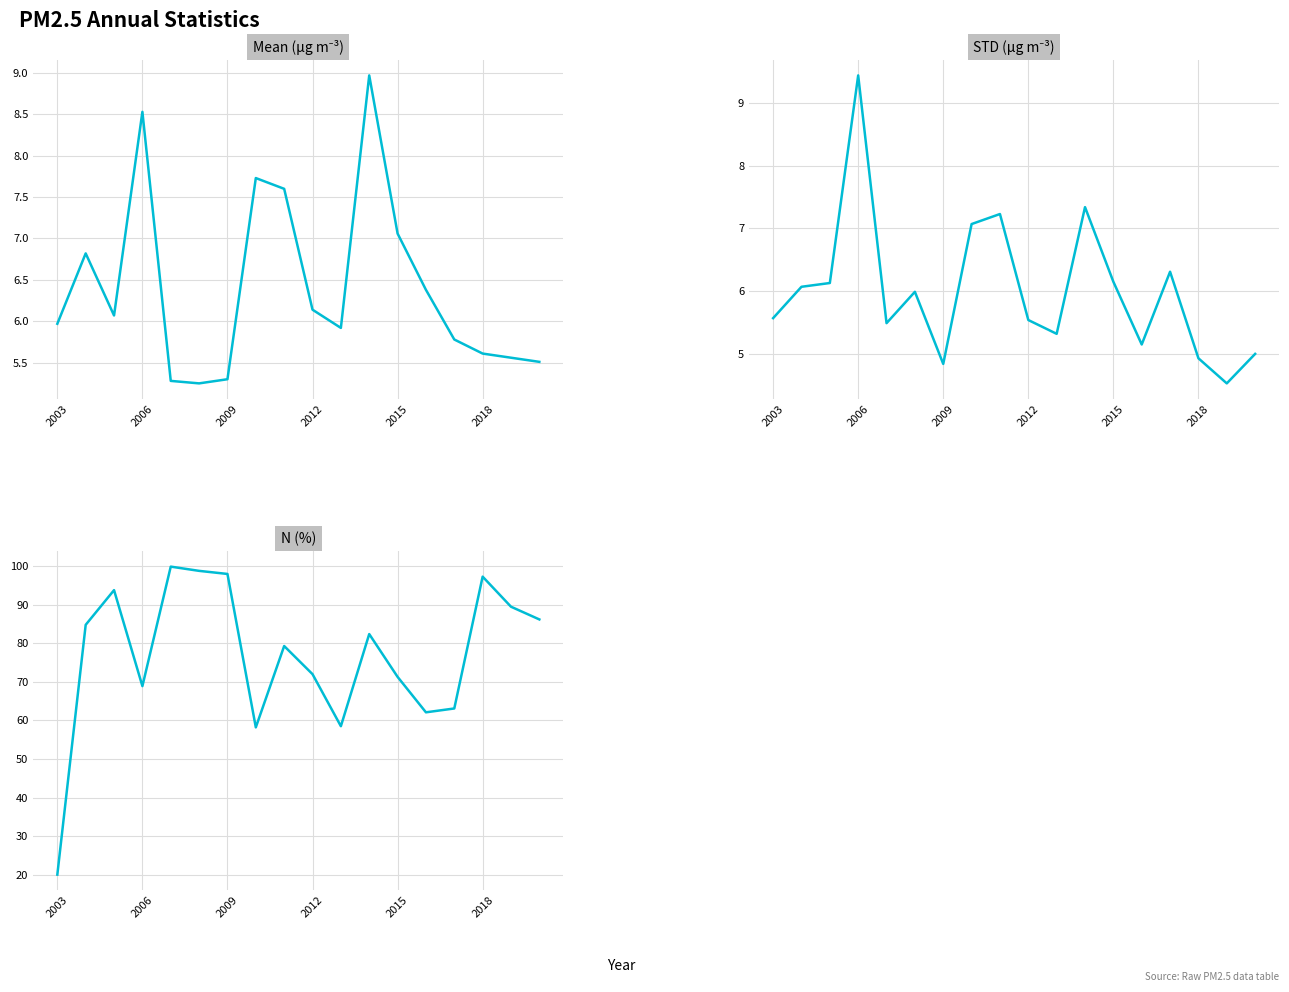

Count the number of categories in the chart.

18